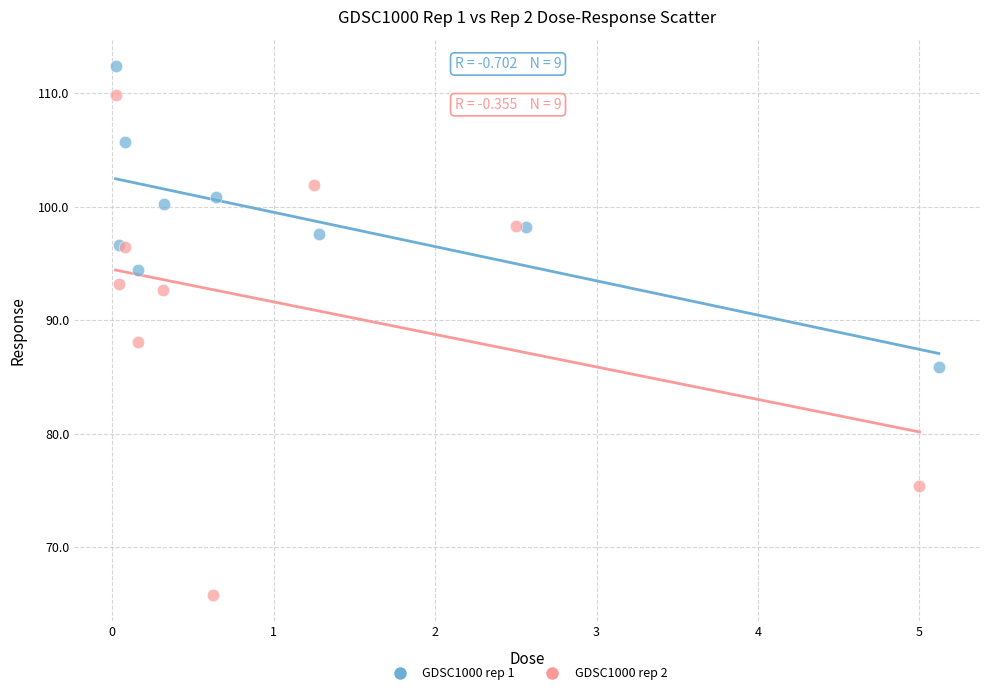

Which series reaches the minimum Y coordinate?

GDSC1000 rep 2